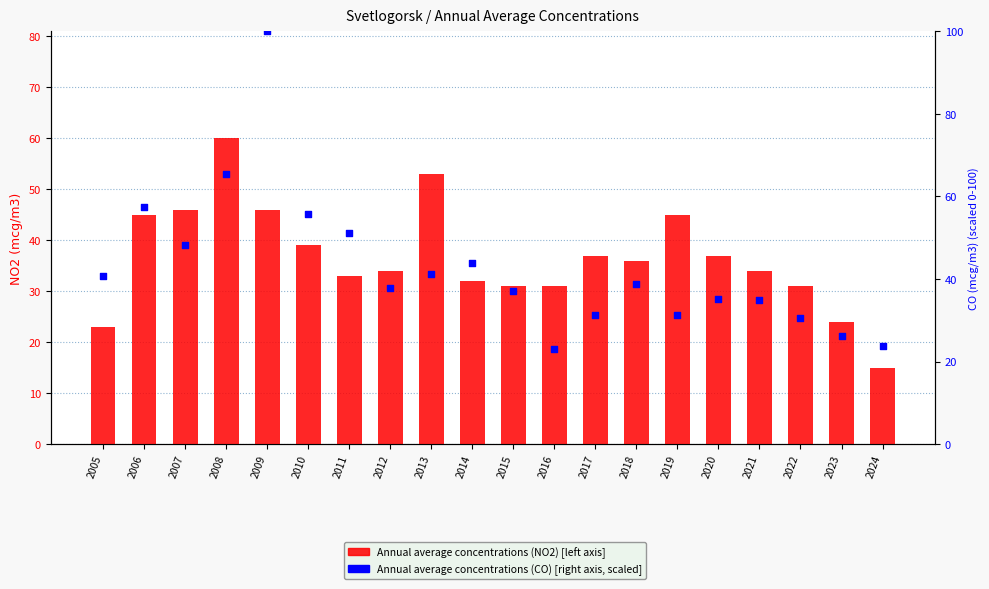

At how many categories does at least one series exceed 62?

2